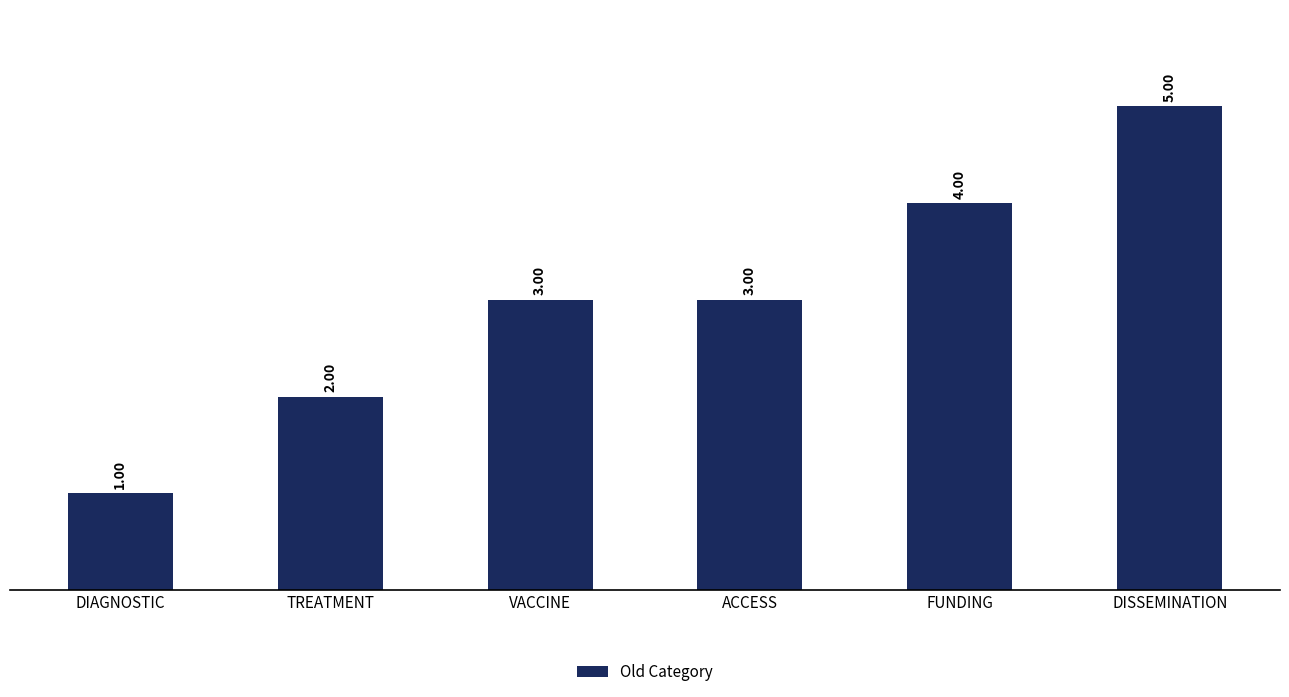

Reading right to left, list all the values displayed in this chart.

5	4	3	3	2	1